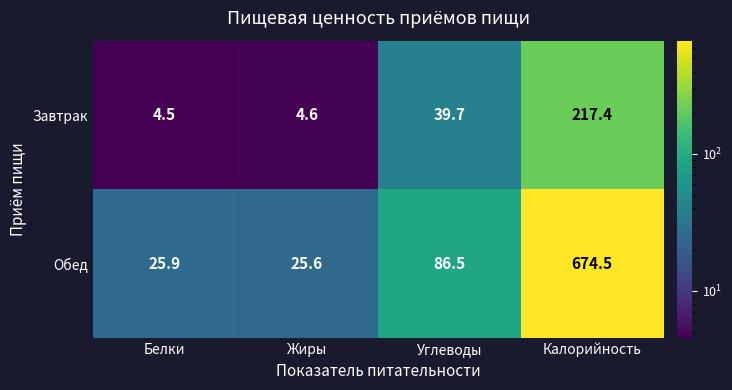

What is the difference between the Завтрак values at Углеводы and Белки?

35.2